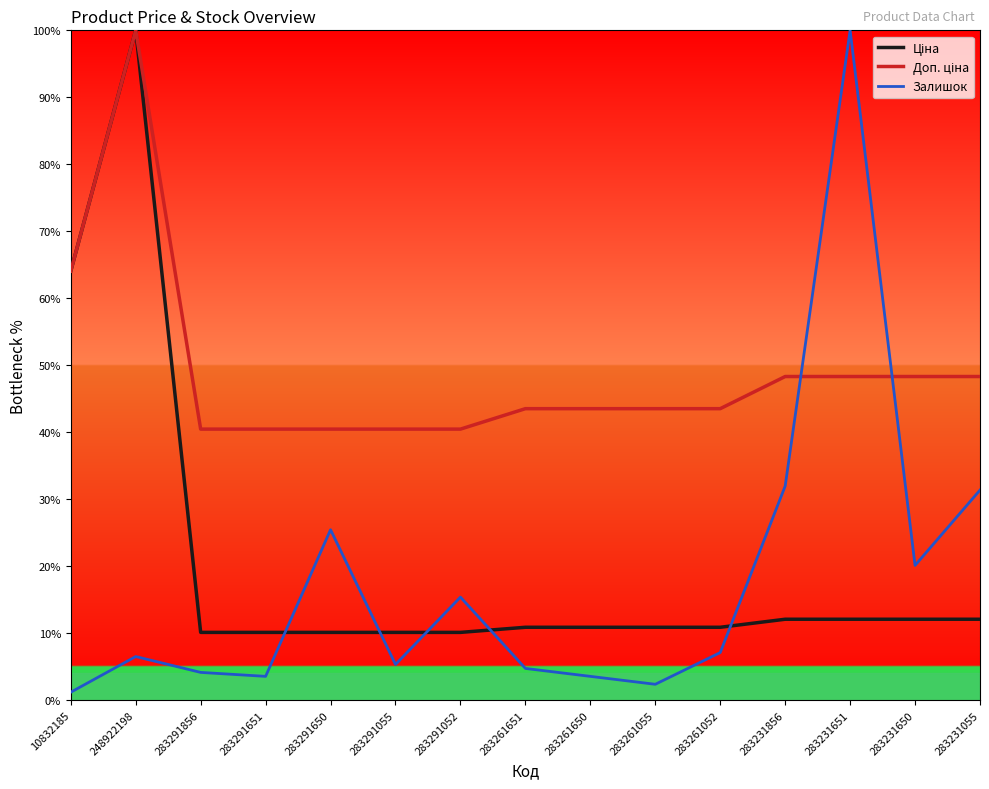

At which category is the sum across all series the highest?

248922198